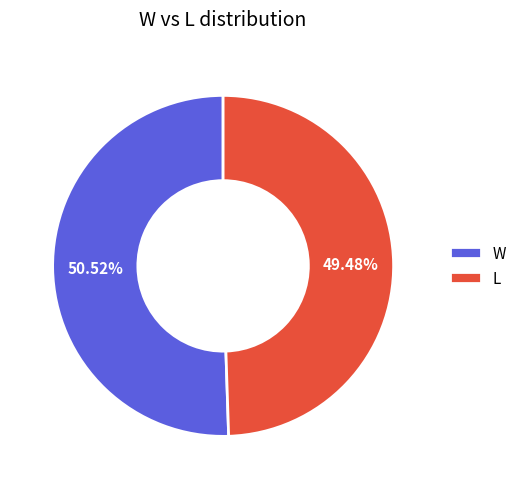

Is there any slice that represents more than half of the pie?

Yes